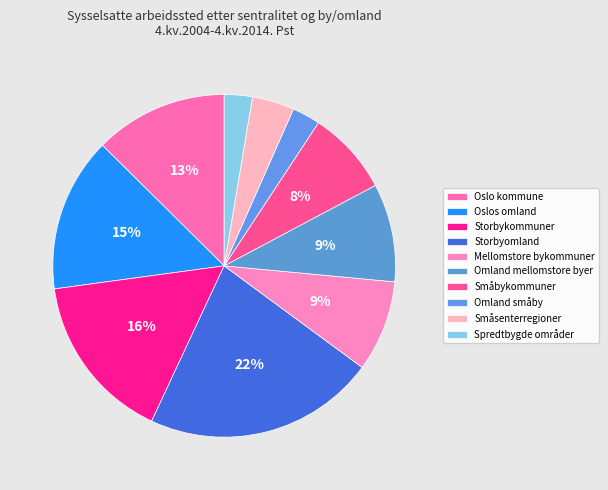

To the nearest percent, what is the difference between the Oslos omland and Oslo kommune slice percentages?

2%